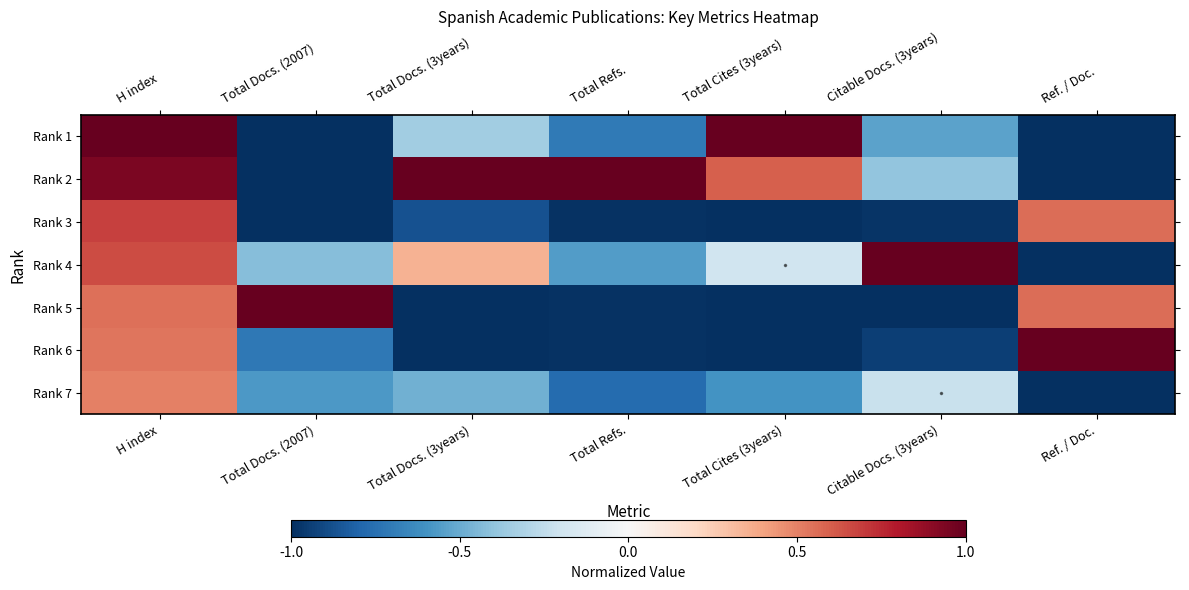

Count the number of data series in this chart.

7